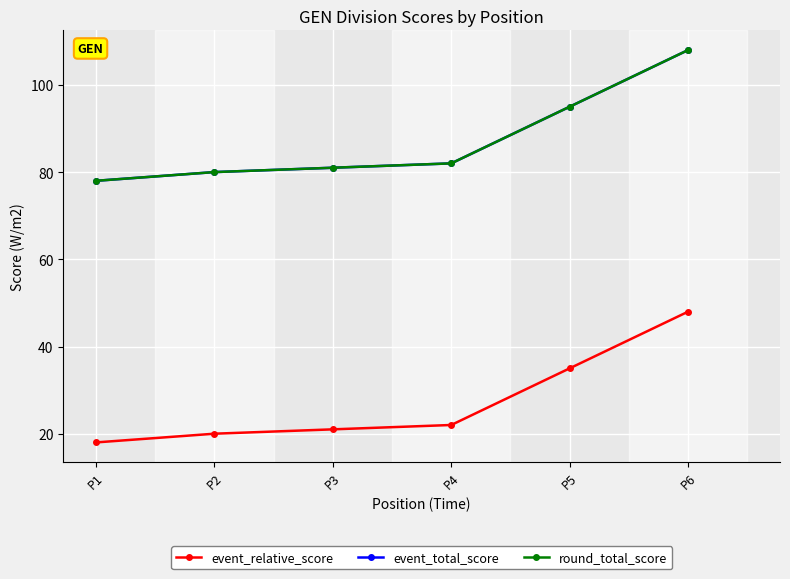

True or false: round_total_score has a value of 143 at P4.

False